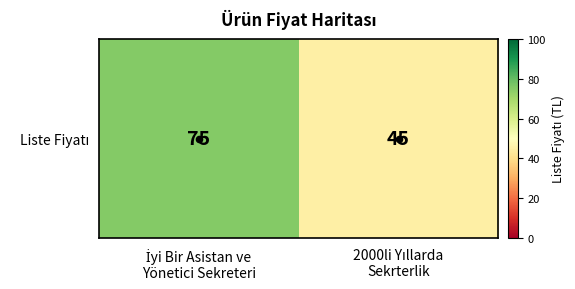

True or false: the data shows 12 at 2000li Yıllarda
Sekrterlik.

False